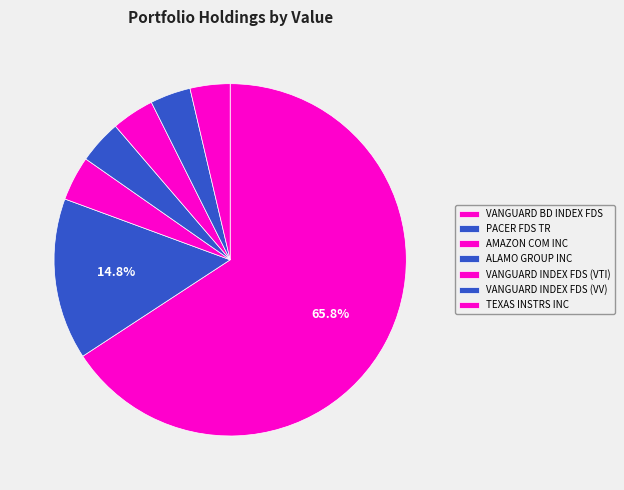

To the nearest percent, what is the average slice percentage?

14%